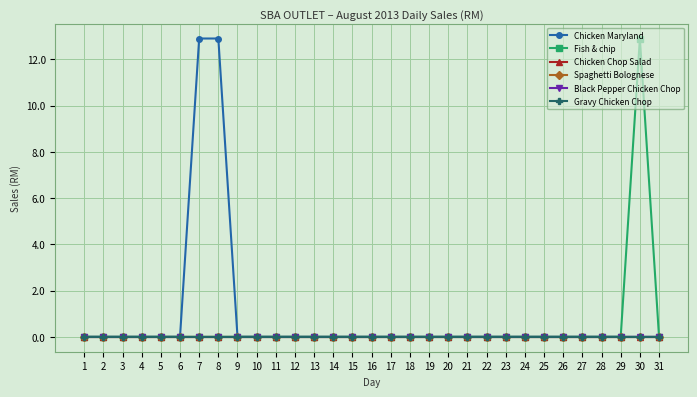

Is this an area chart (filled region under the line)?

No